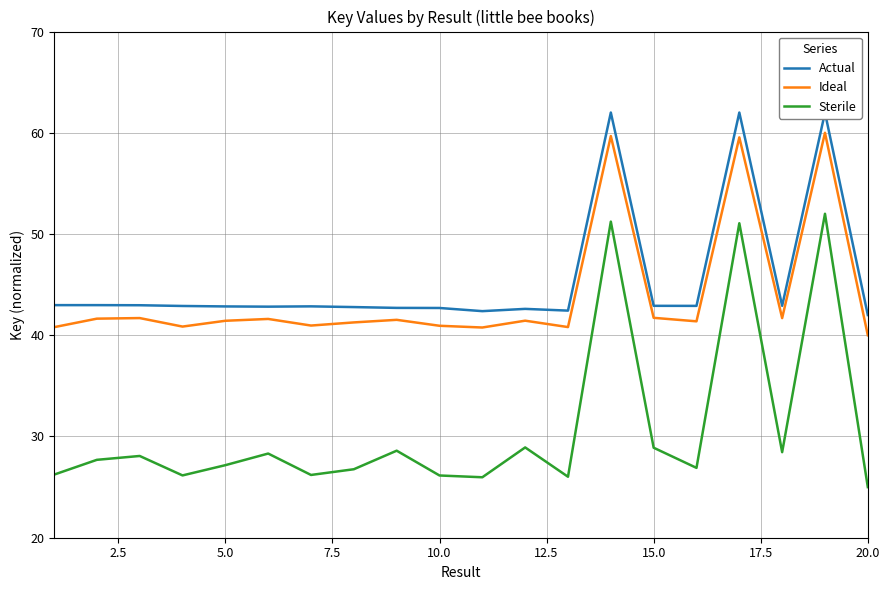

True or false: Actual and Sterile intersect in this chart.

False